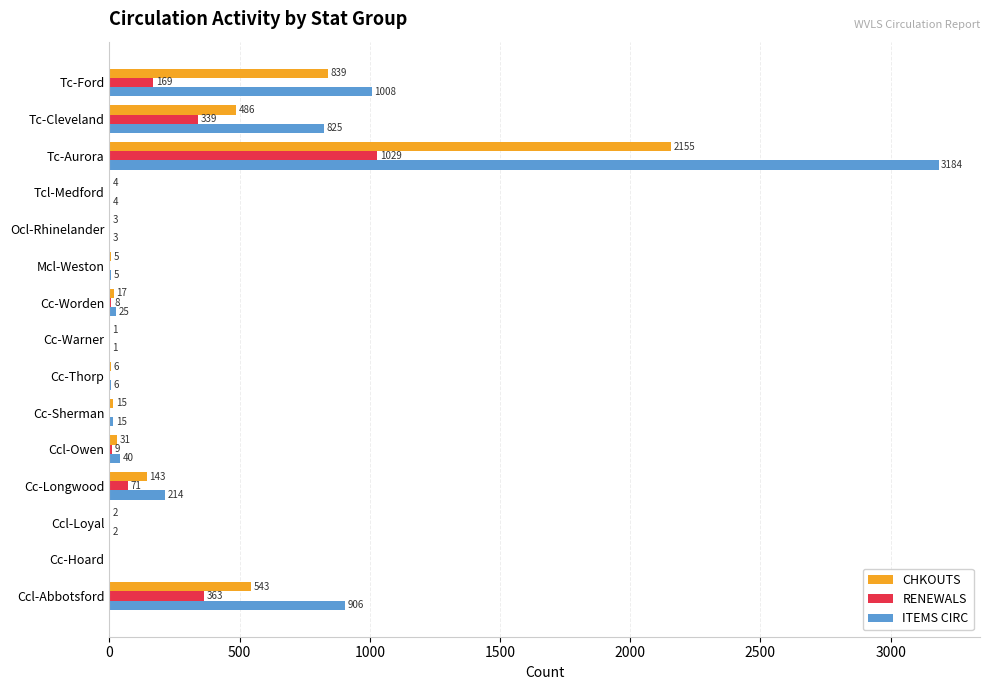

Which series has the largest total across all categories?

ITEMS CIRC